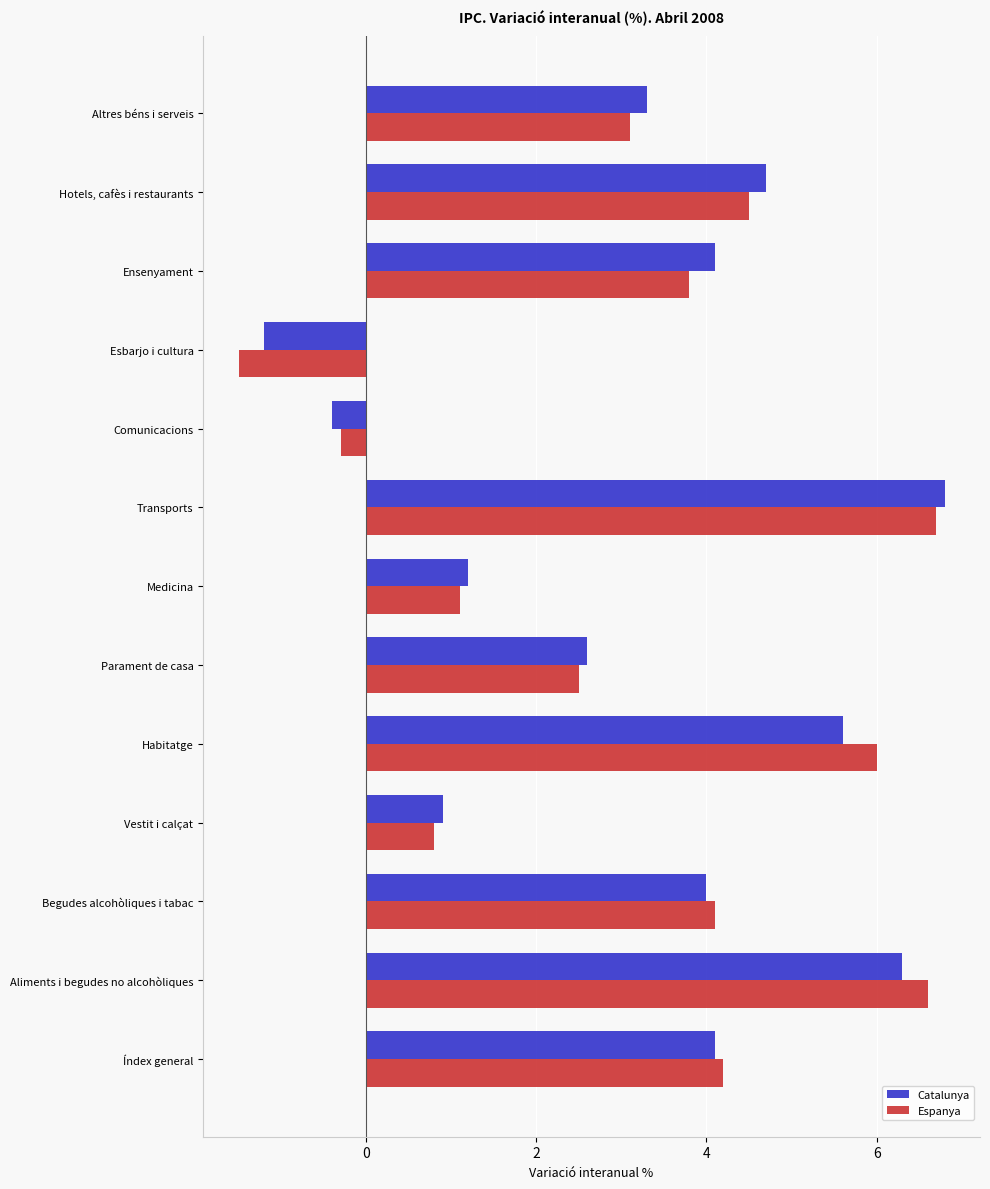

Between Transports and Altres béns i serveis, which series saw the biggest shift?

Espanya